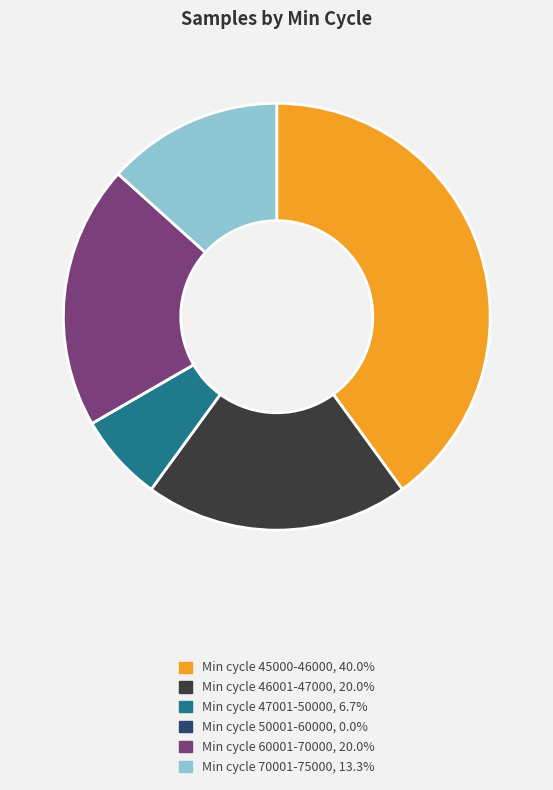

Is there any slice that represents more than half of the pie?

No